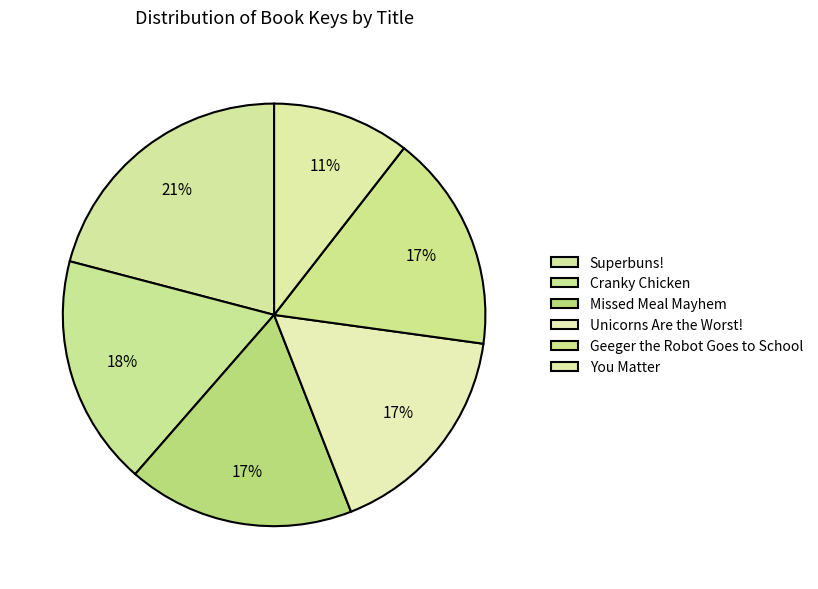

True or false: Superbuns! accounts for 12% of the total.

False